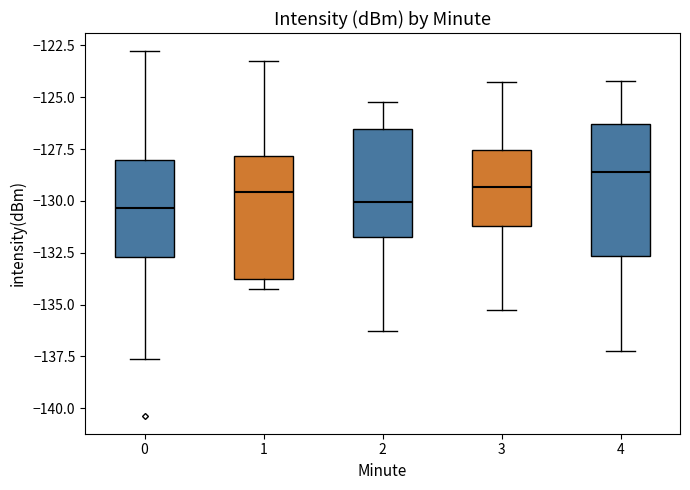

Reading left to right, transcribe this box plot: for each box, give where its median line is, the range the box spans, and where its two whiskers end, as read against the y-axis. The values are not printed on the chart, so give them approximately, as read against the axis.

0: median -130.5, box -132.5 to -128.0, whiskers -137.5 to -123.0
1: median -129.5, box -133.5 to -128.0, whiskers -134.5 to -123.5
2: median -130.0, box -131.5 to -126.5, whiskers -136.5 to -125.0
3: median -129.5, box -131.0 to -127.5, whiskers -135.5 to -124.5
4: median -128.5, box -132.5 to -126.5, whiskers -137.5 to -124.0